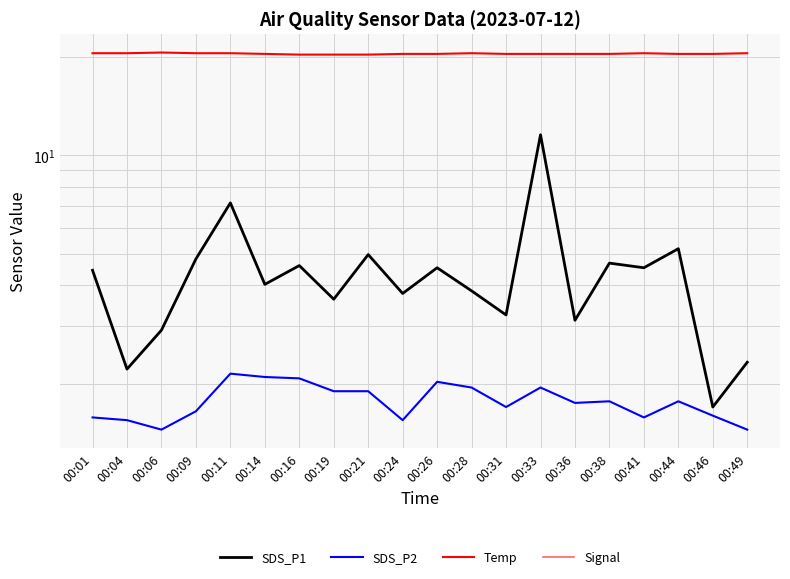

How many interior local peaks does the SDS_P1 series have?

7